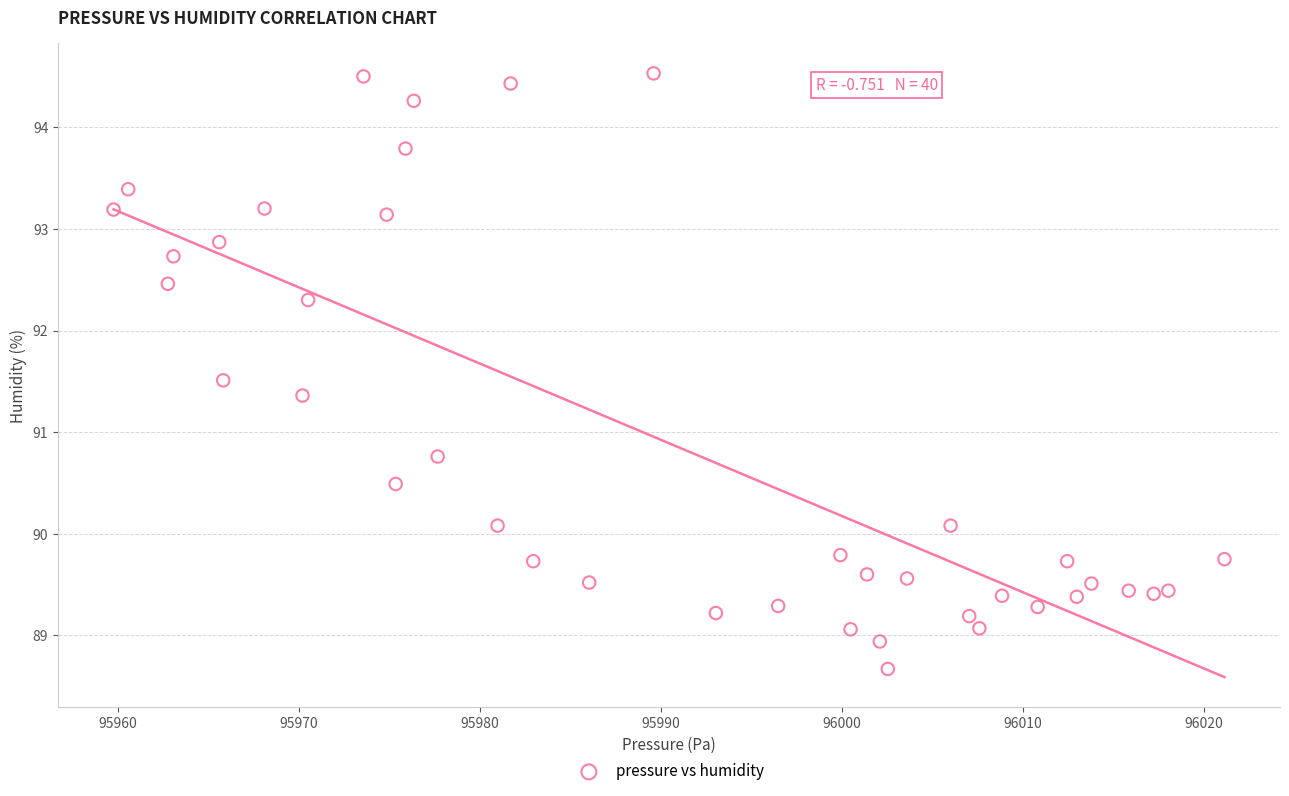

What is the range of Y values (max minus min)?

5.9